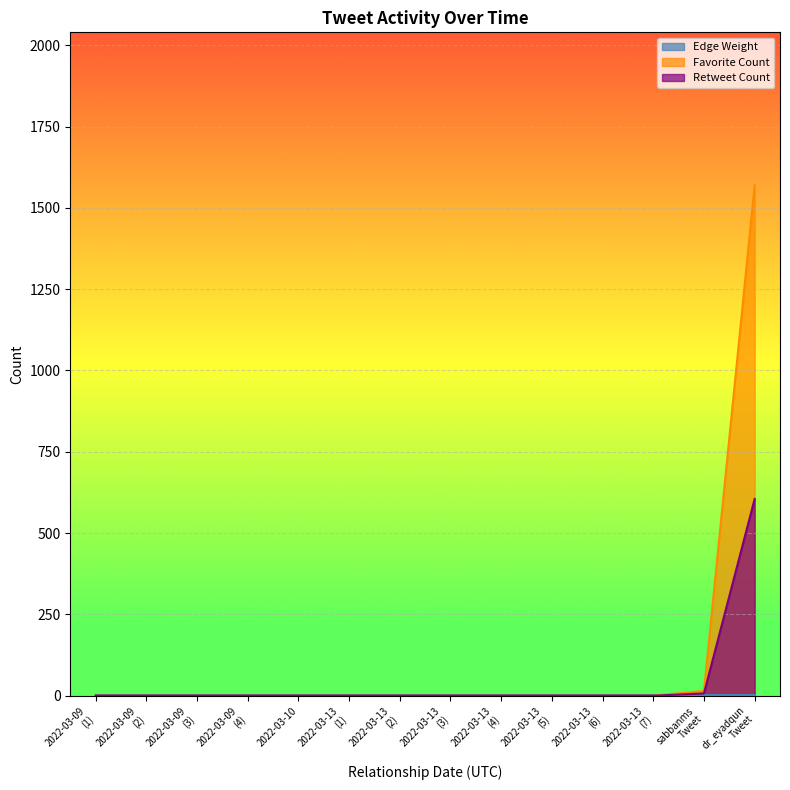

True or false: Favorite Count and Retweet Count intersect in this chart.

False